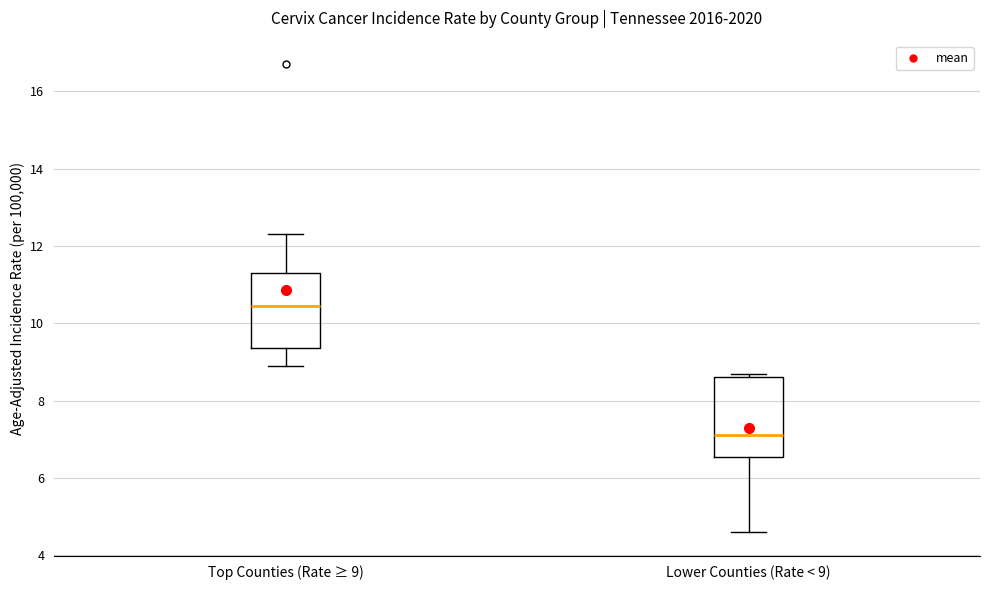

Where is the upper edge of the box for Top Counties (Rate ≥ 9) on the y-axis? The values are not printed on the chart, so give them approximately, as read against the axis.

11.4